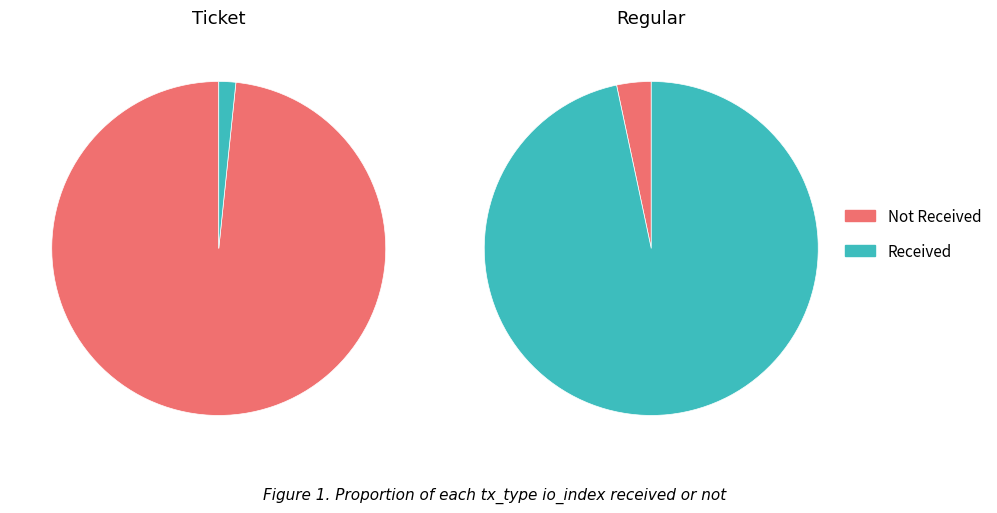

How many slices are in this pie chart?

2